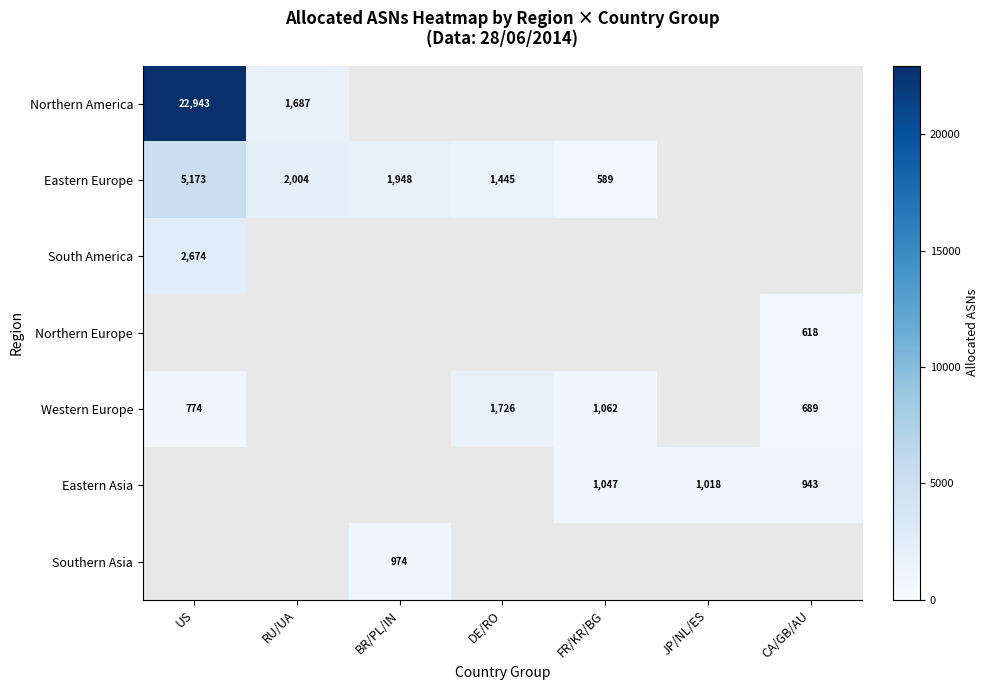

True or false: Eastern Europe has a value of 1445 at DE/RO.

True